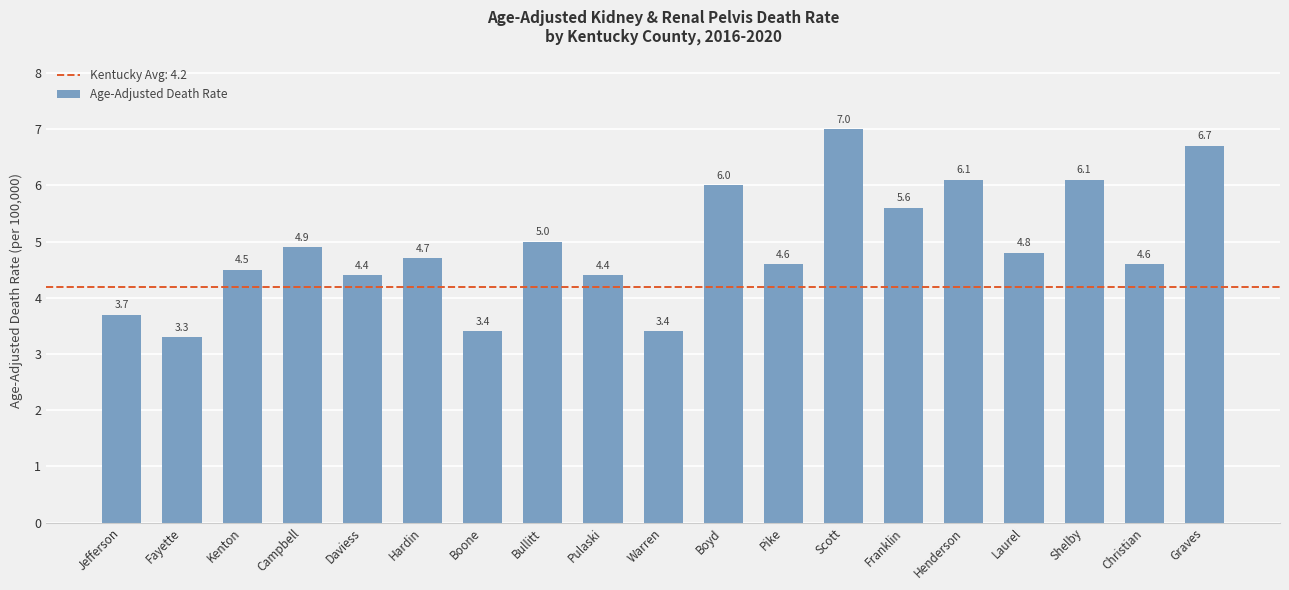

What is the value of the 1st bar from the left?

3.7